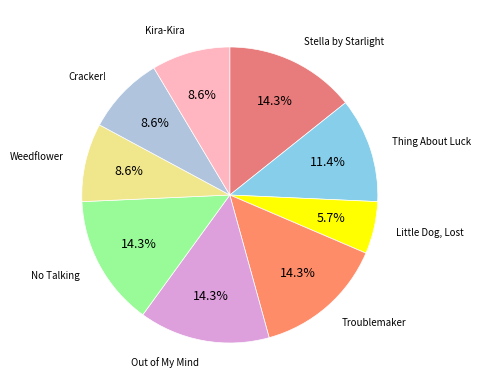

Approximately how many times larger is the value at Weedflower compared to Thing About Luck?

0.8